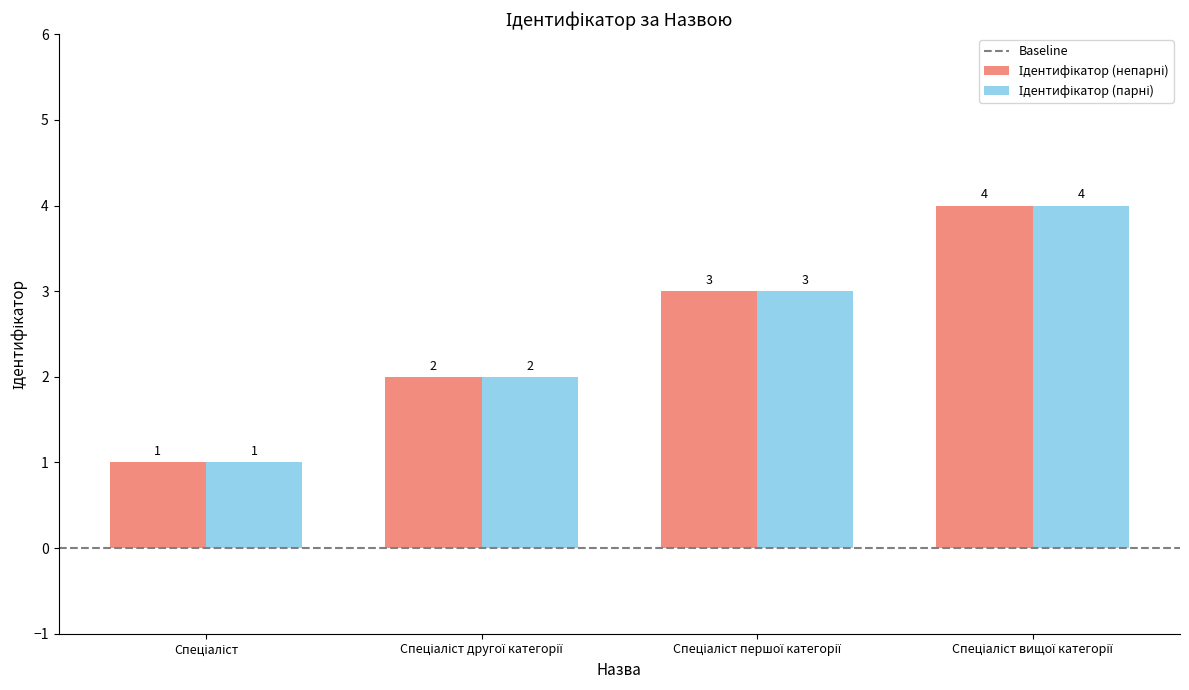

Does the chart contain stacked bars?

No